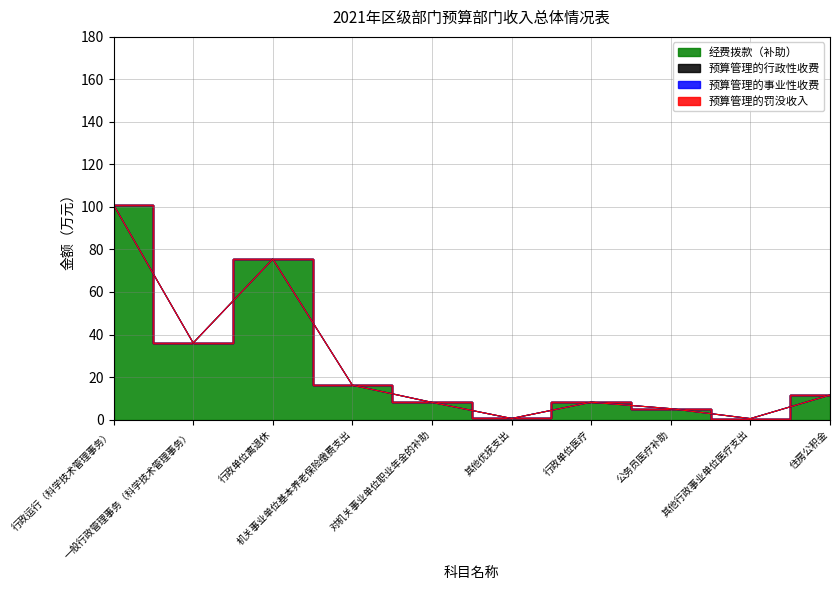

How many lines are shown in the chart?

4